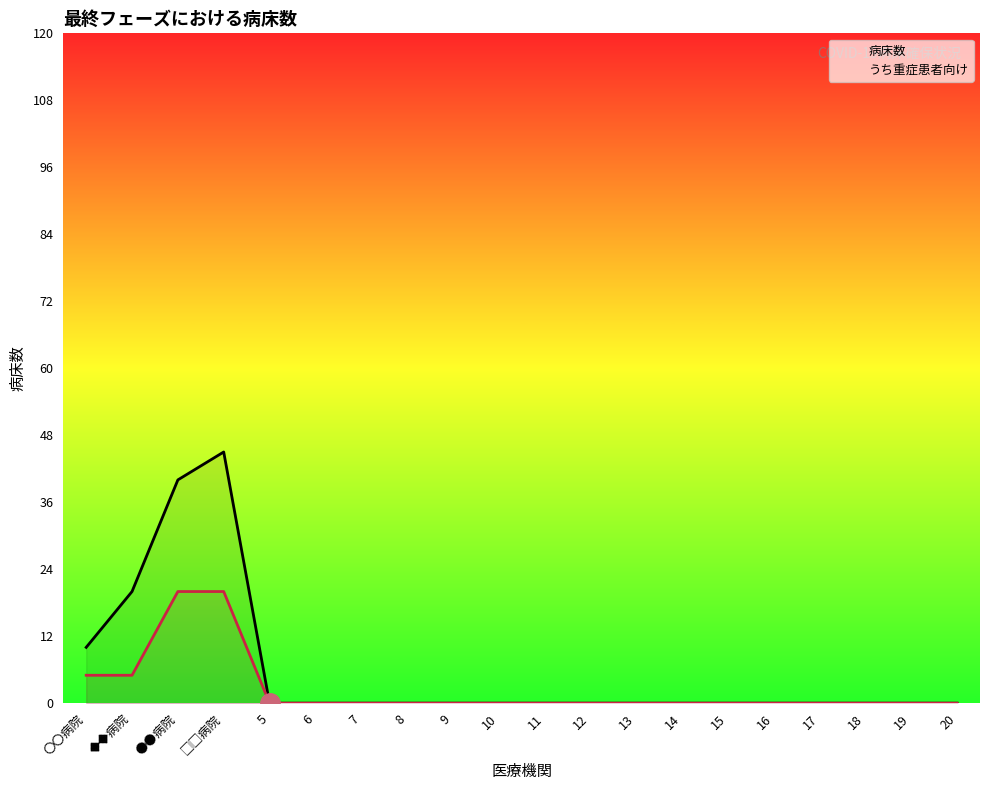

How many lines are shown in the chart?

2